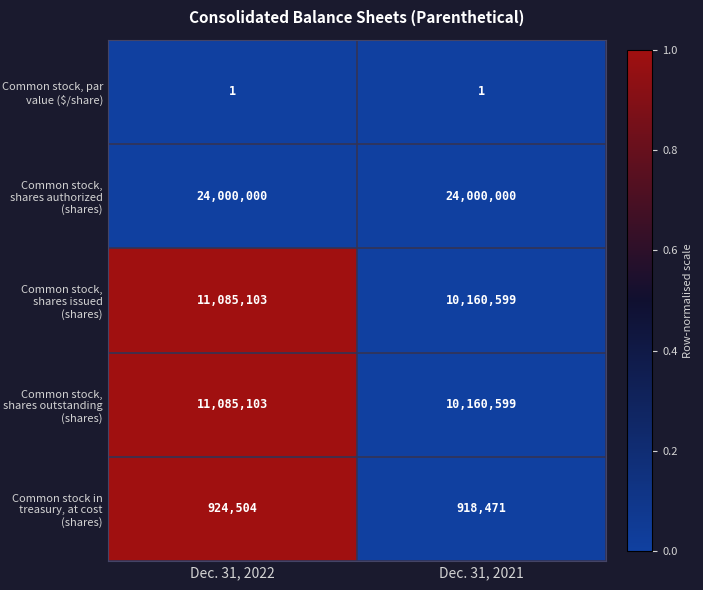

Reading left to right, list all the values displayed in this chart.

Common stock, par value ($/share): 1	1
Common stock, shares authorized (shares): 24000000	24000000
Common stock, shares issued (shares): 11085103	10160599
Common stock, shares outstanding (shares): 11085103	10160599
Common stock in treasury, at cost (shares): 924504	918471